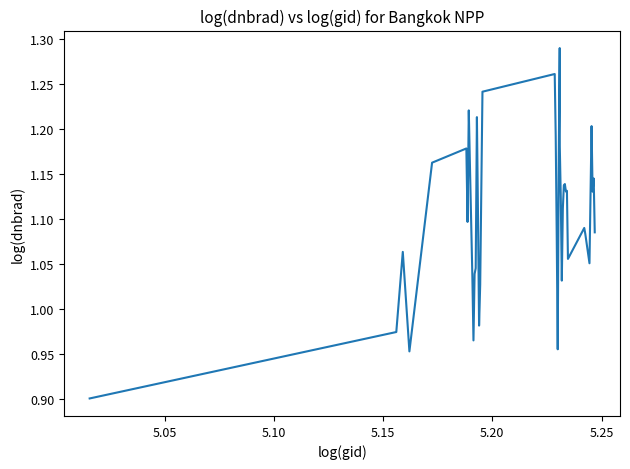

What is the difference between the maximum and minimum values?

0.4